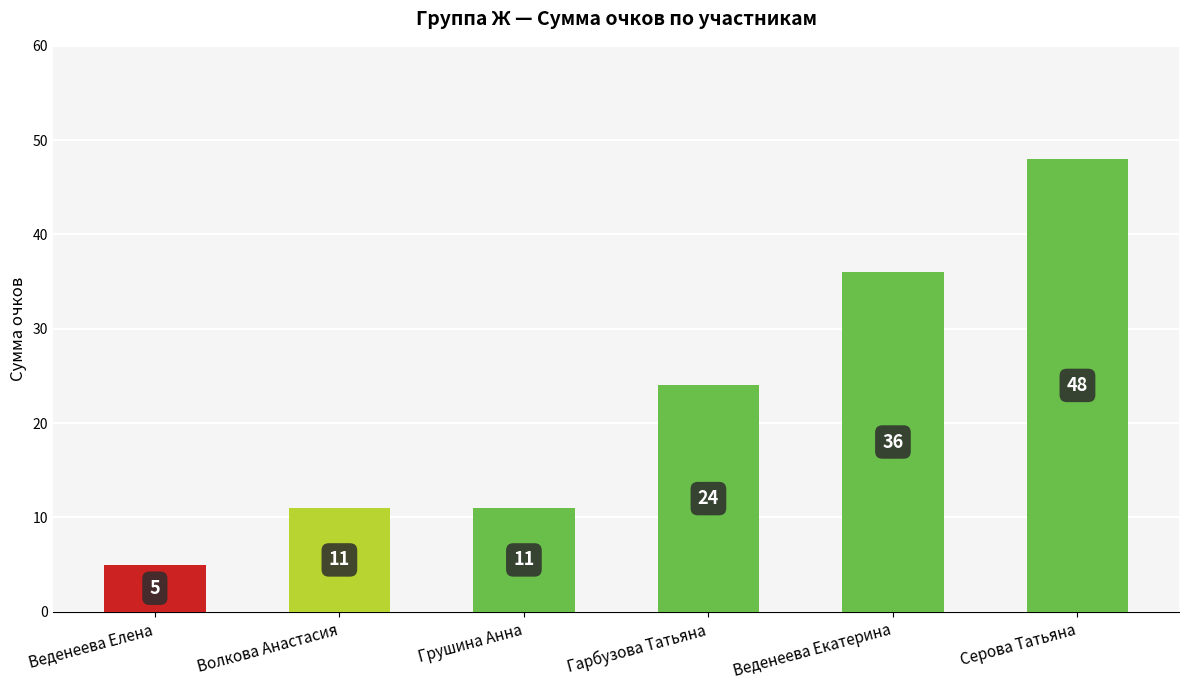

At which category does the chart reach its peak across all series?

Серова Татьяна